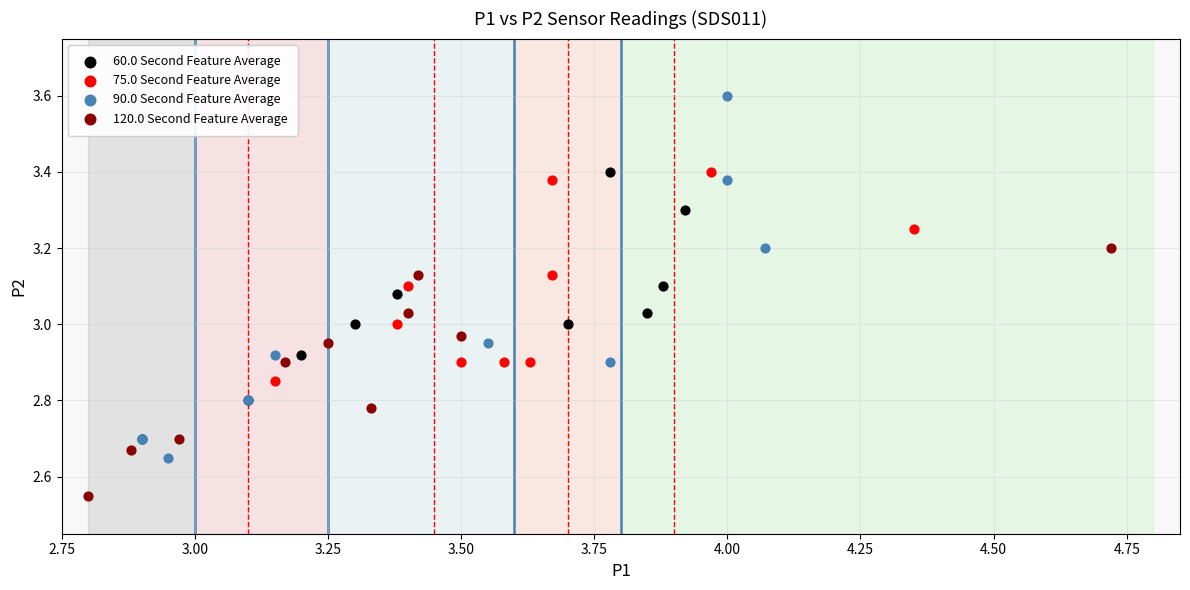

What are all the series names shown in the legend?

60.0 Second Feature Average, 75.0 Second Feature Average, 90.0 Second Feature Average, 120.0 Second Feature Average